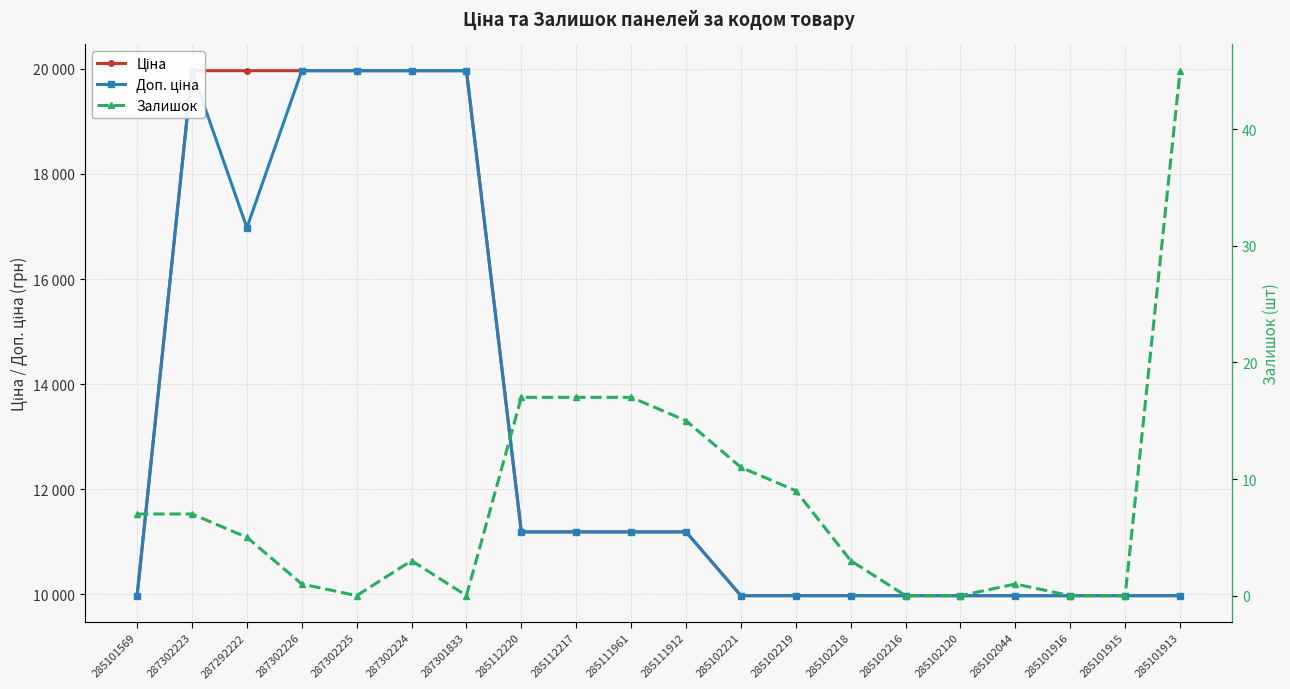

At which label does Доп. ціна reach its minimum?

285101569